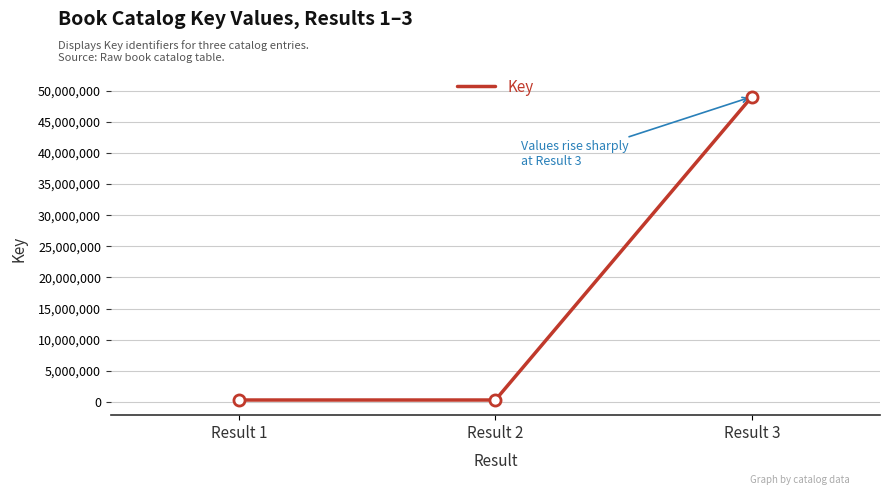

What is the average value?

16557274